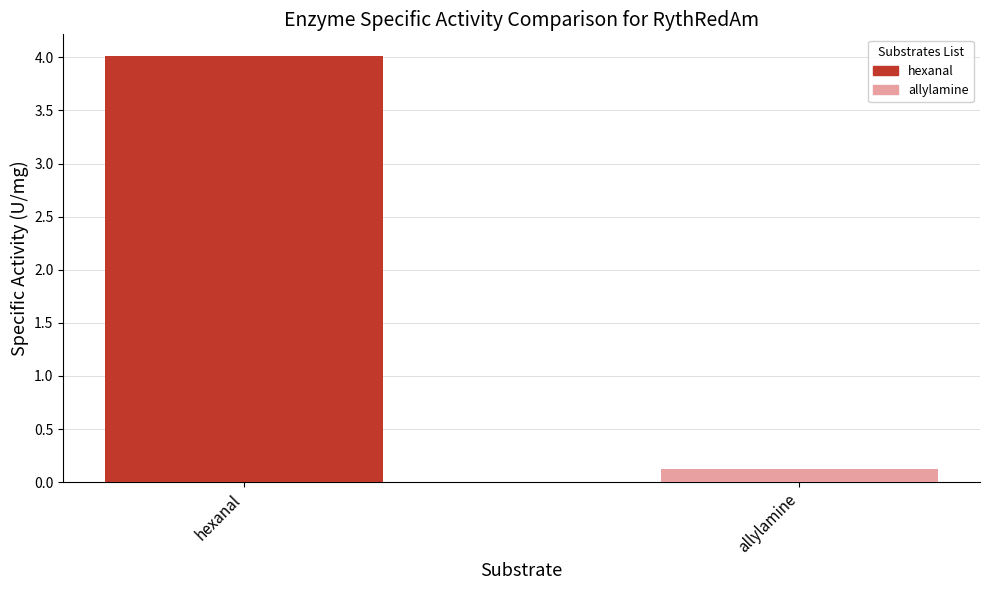

Reading left to right, what are all the values shown in this chart?

4.0	0.1